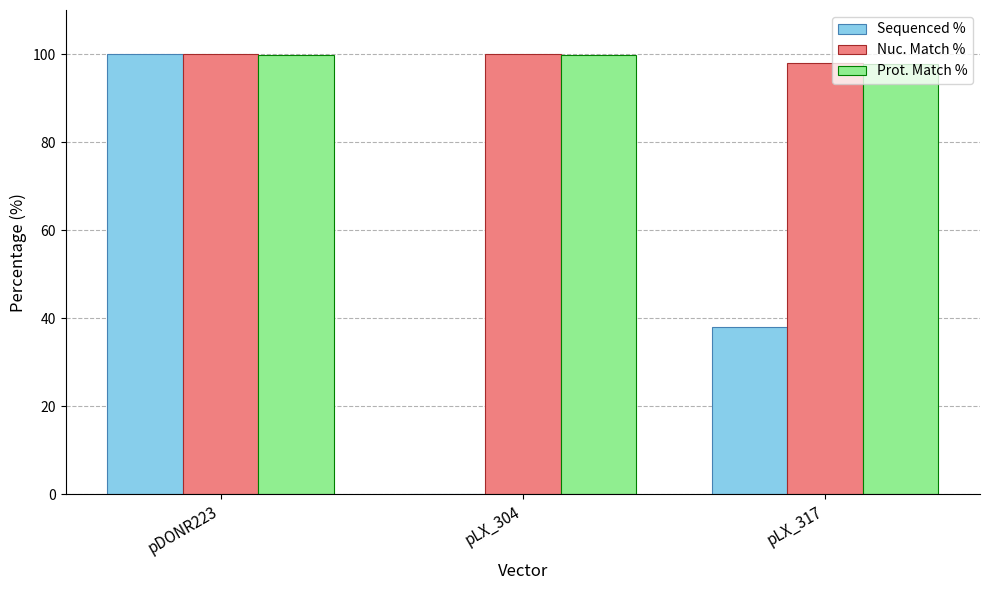

What is the difference between the Nuc. Match % values at pLX_317 and pLX_304?

2.0